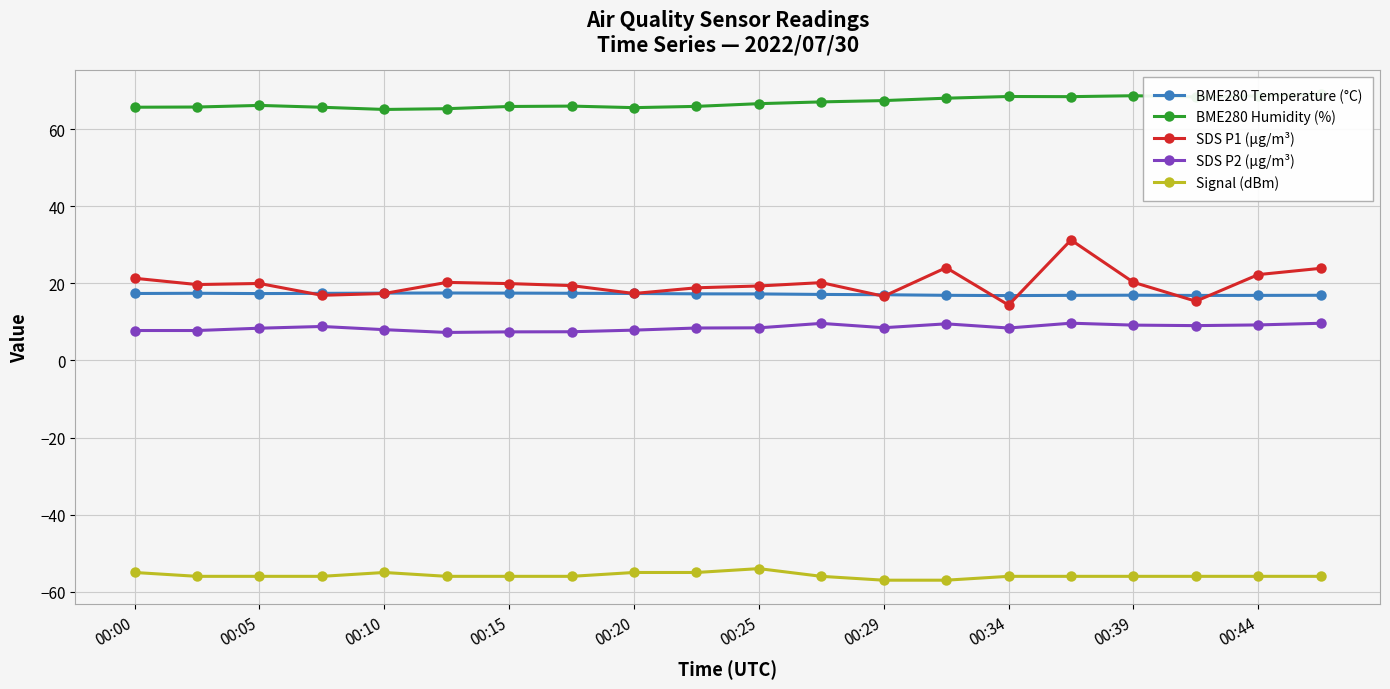

The SDS P1 (µg/m³) series shows 23.9 at 19. True or false?

True